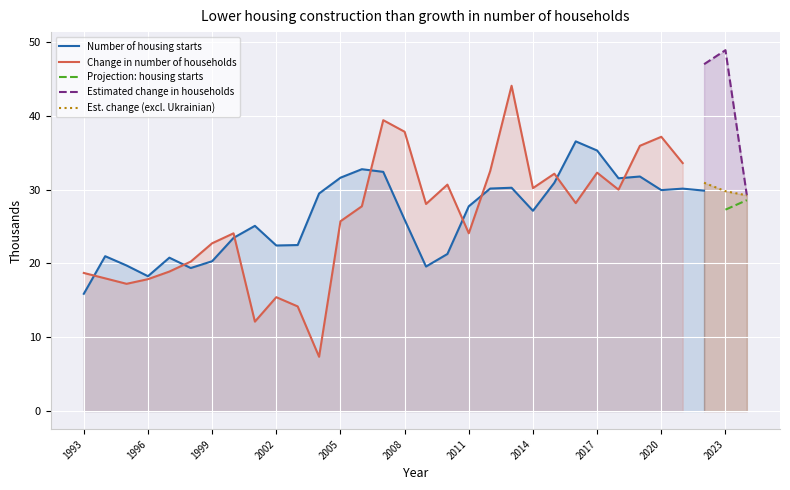

True or false: Estimated change in households and Change in number of households intersect in this chart.

False